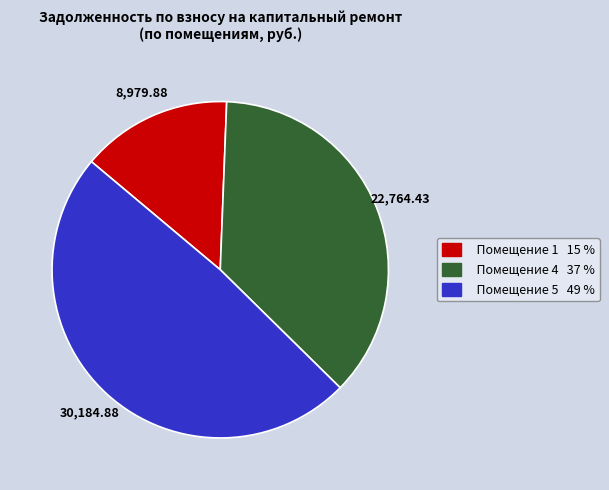

Count the number of slices in the pie.

3